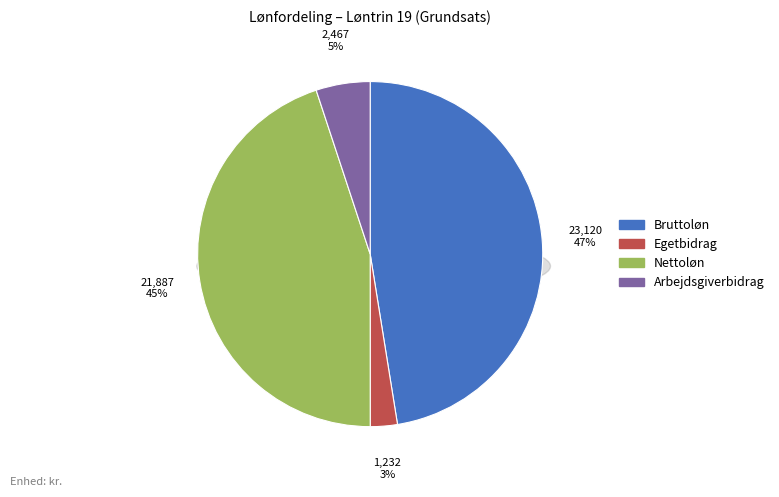

Does Egetbidrag account for over 50% of the chart?

No